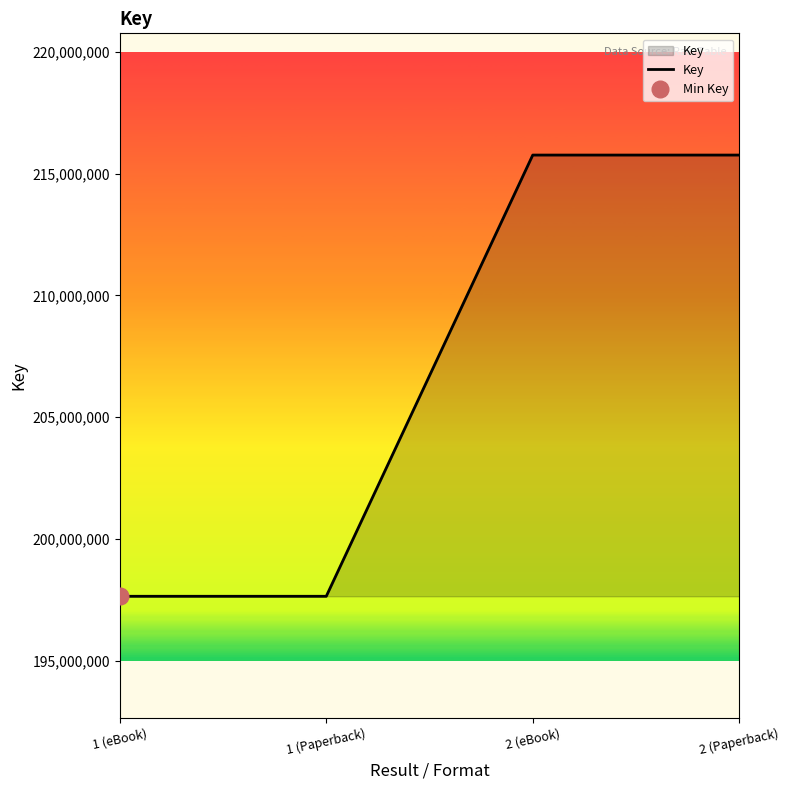

What position from the right is 2 (Paperback)?

1